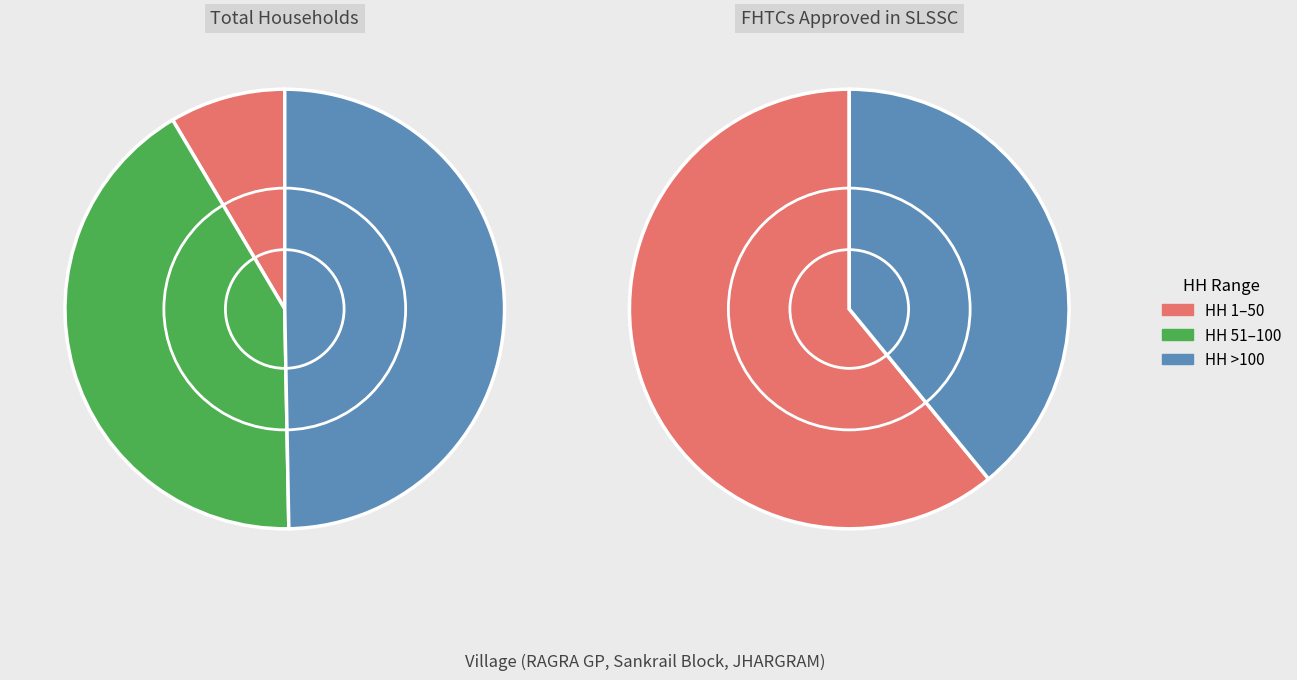

Which series has the widest spread of values?

FHTCs approved in SLSSC